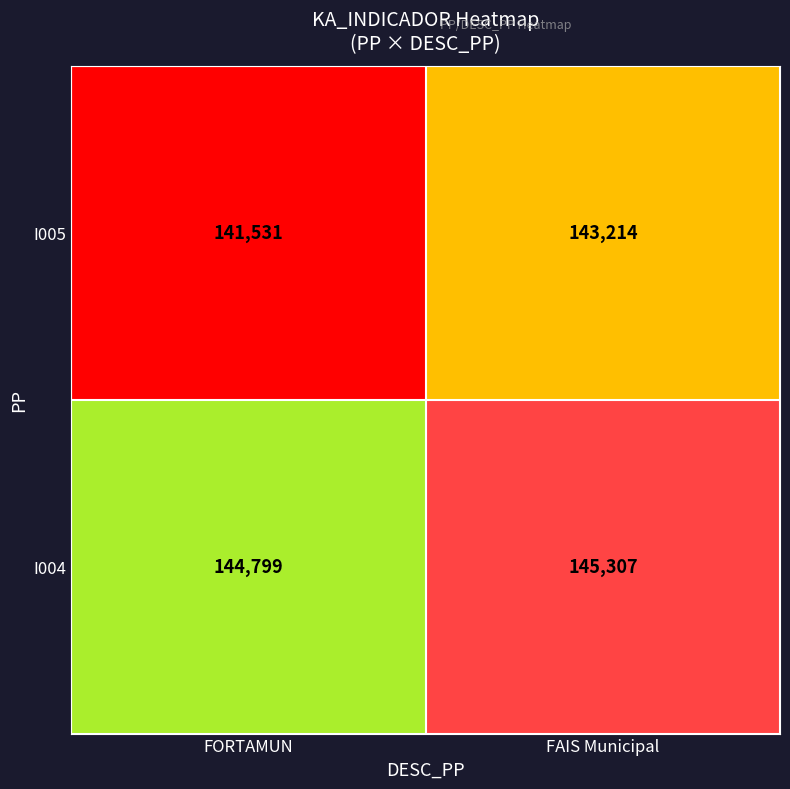

Reading left to right, list all the values displayed in this chart.

I005: FORTAMUN=141531	FAIS Municipal=143214
I004: FORTAMUN=144799	FAIS Municipal=145307